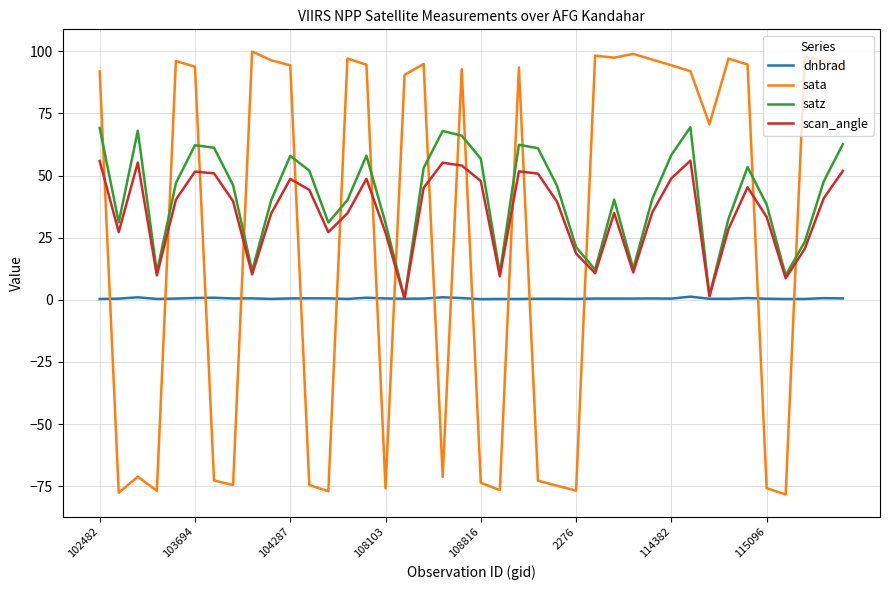

Is this an area chart (filled region under the line)?

No